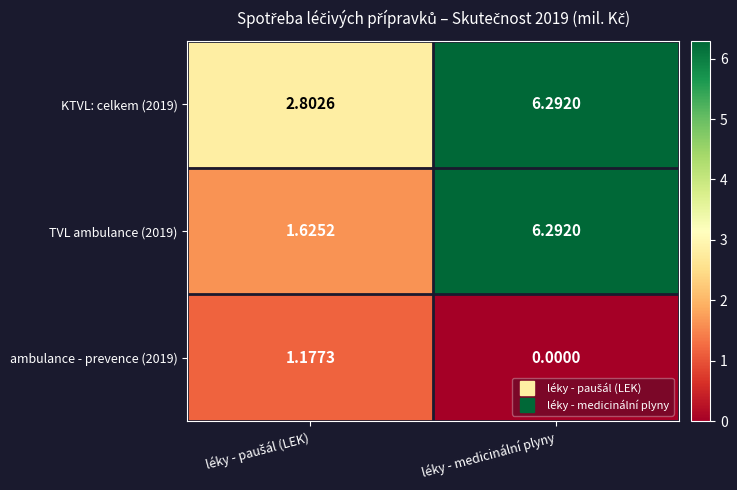

At which label is ambulance - prevence (2019) closest to 0?

léky - medicinální plyny